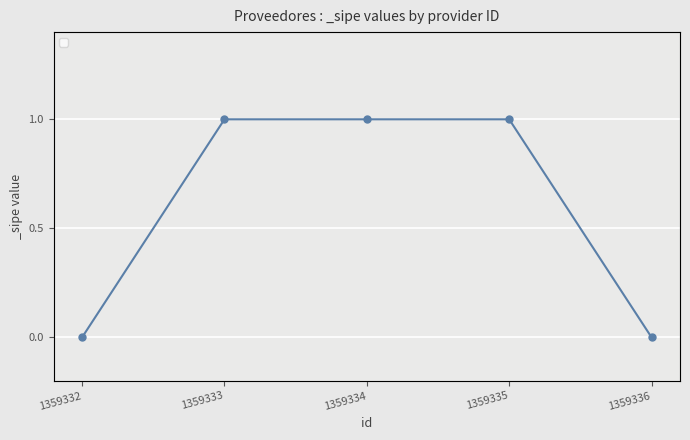

List the labels in order of value, smallest first.

1359332, 1359336, 1359333, 1359334, 1359335